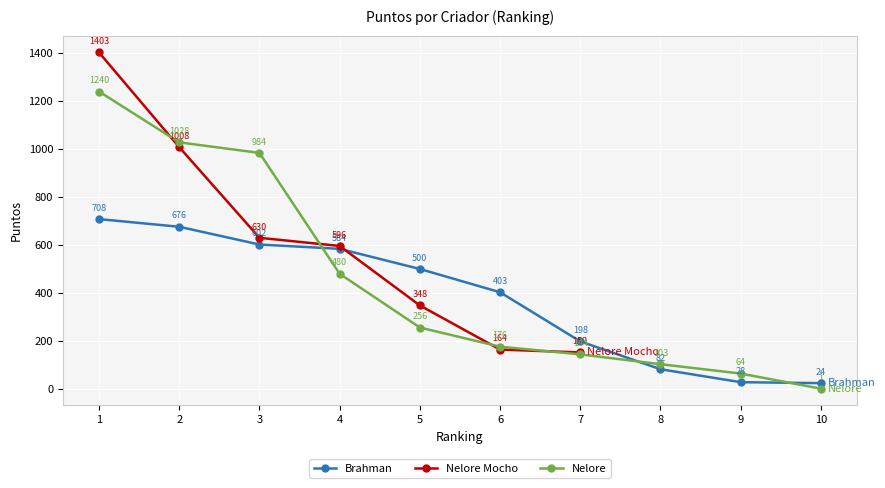

Which has a higher value, 5 or 9?

5